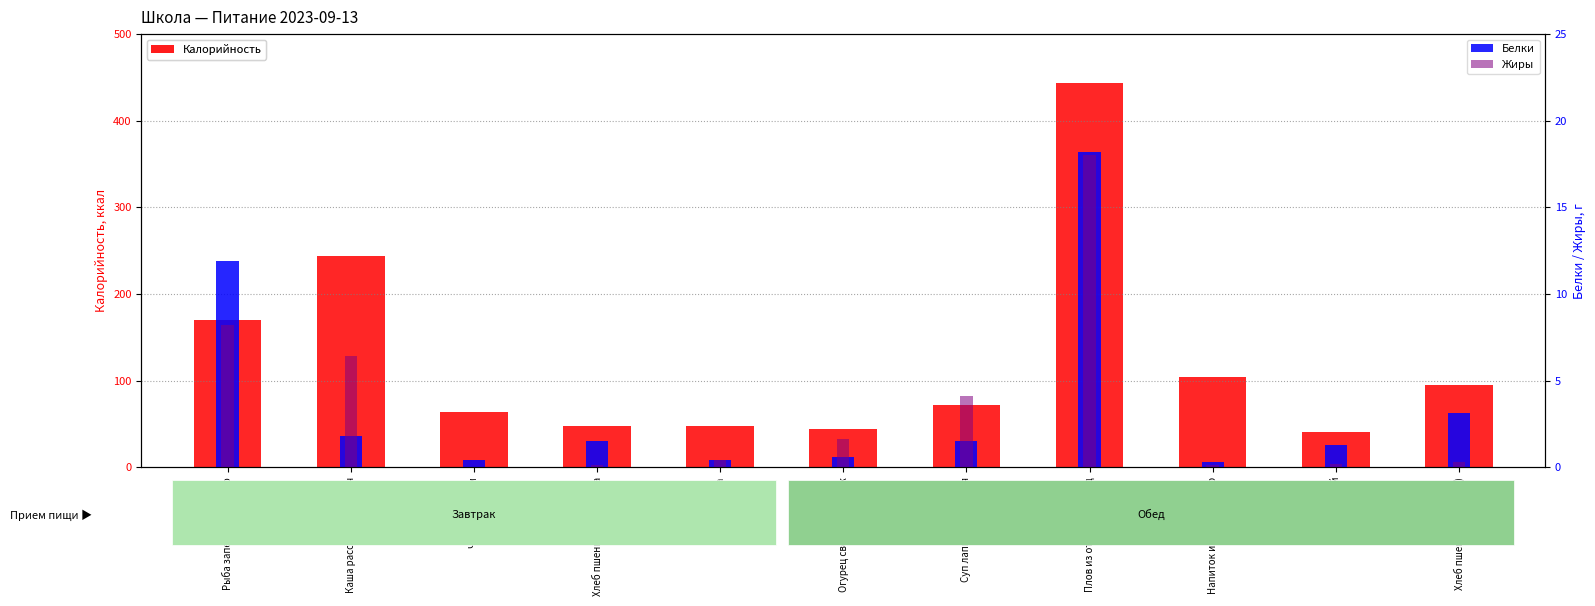

Count the number of data series in this chart.

3